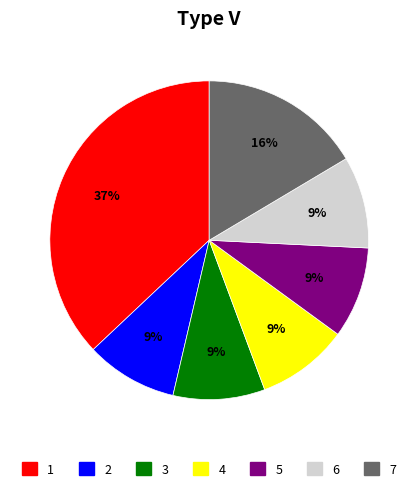

Is there a majority slice in this chart?

No